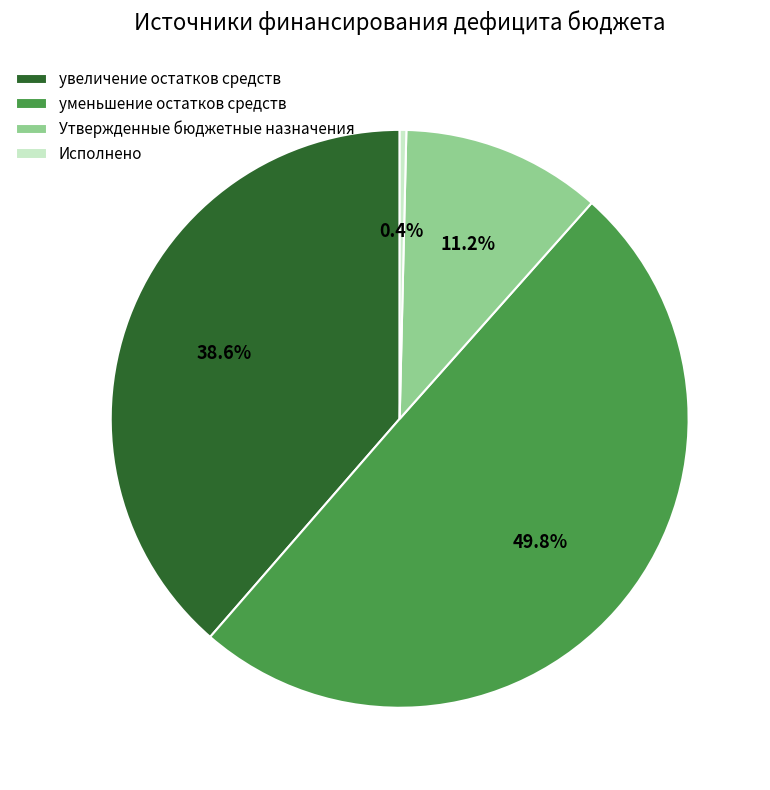

Does увеличение остатков средств represent more than half of the total?

No